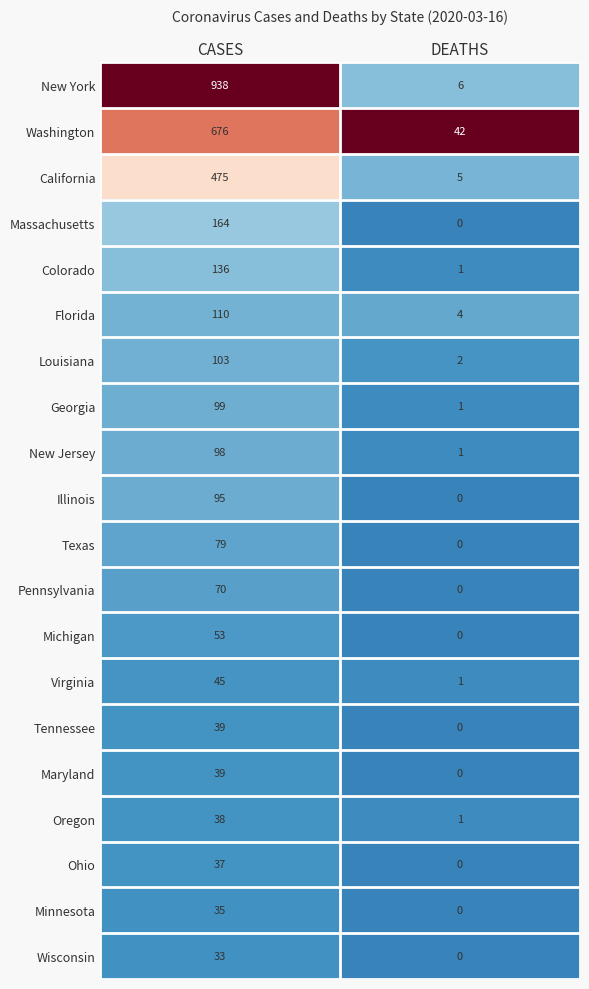

Rank the categories by Tennessee value from highest to lowest.

CASES, DEATHS